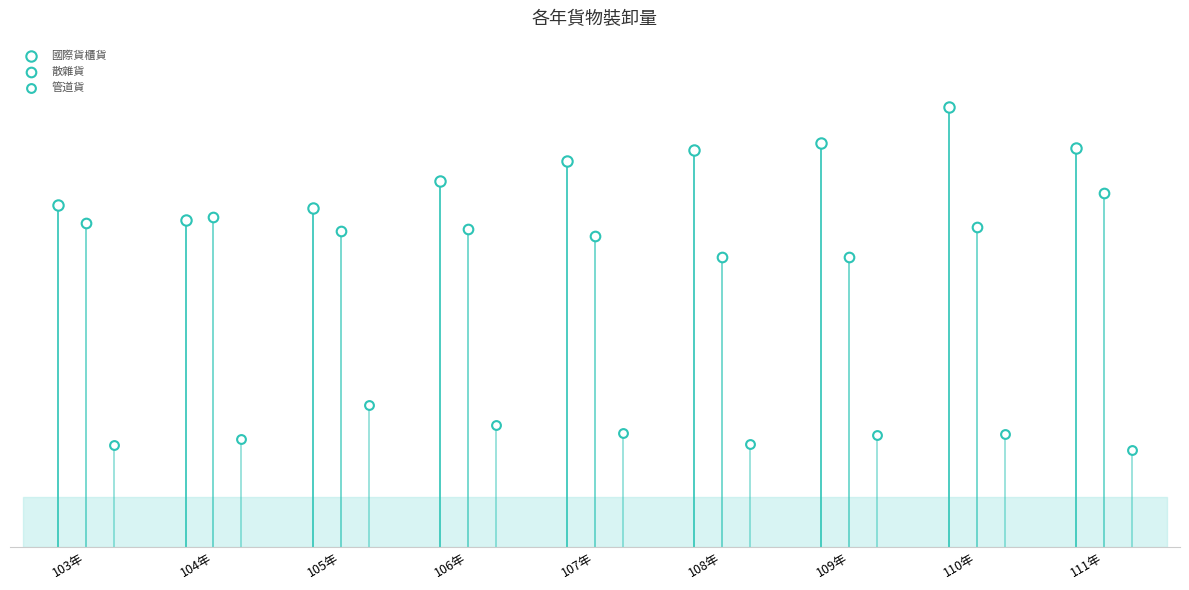

Which series contains the lowest Y value?

管道貨